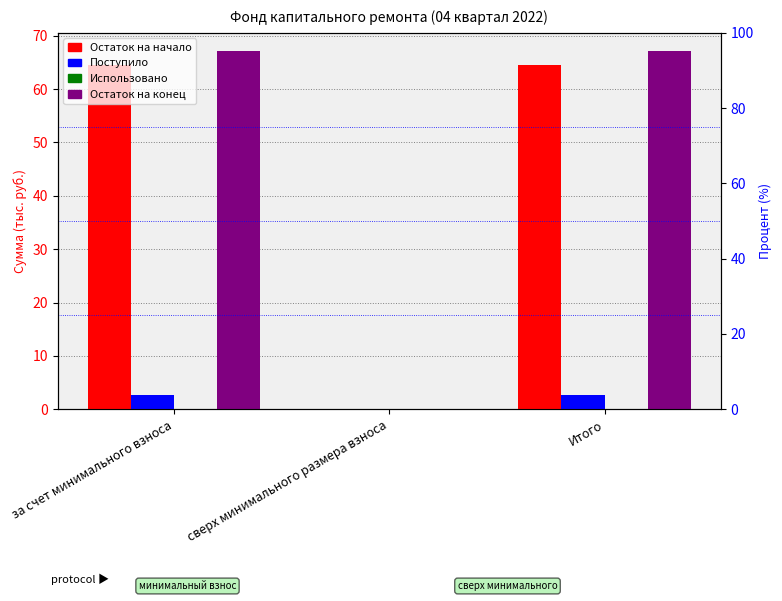

The Поступило series shows 4.7 at Итого. True or false?

False